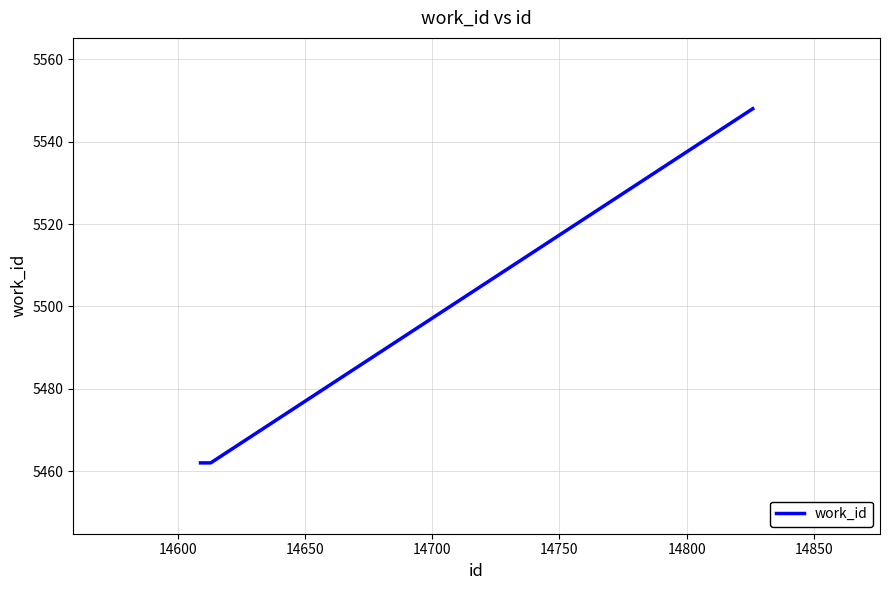

Reading left to right, what are all the values shown in this chart?

5462	5462	5548